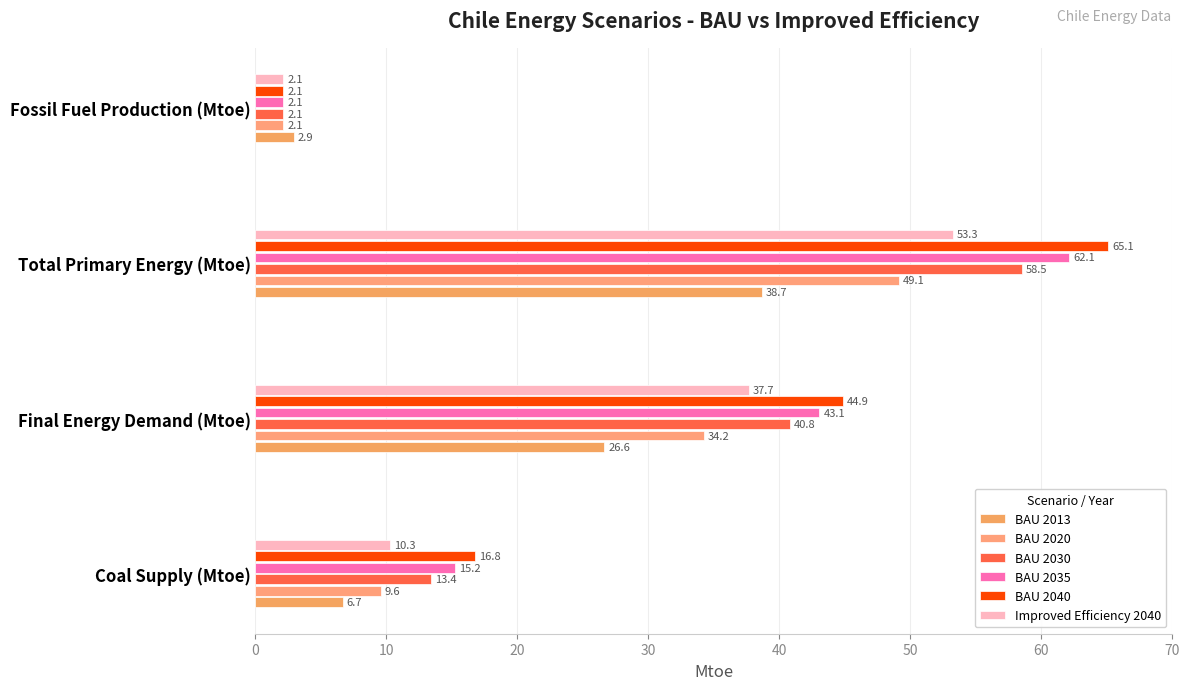

What is the value of the BAU 2030 bar at the 3rd from the left?

58.5